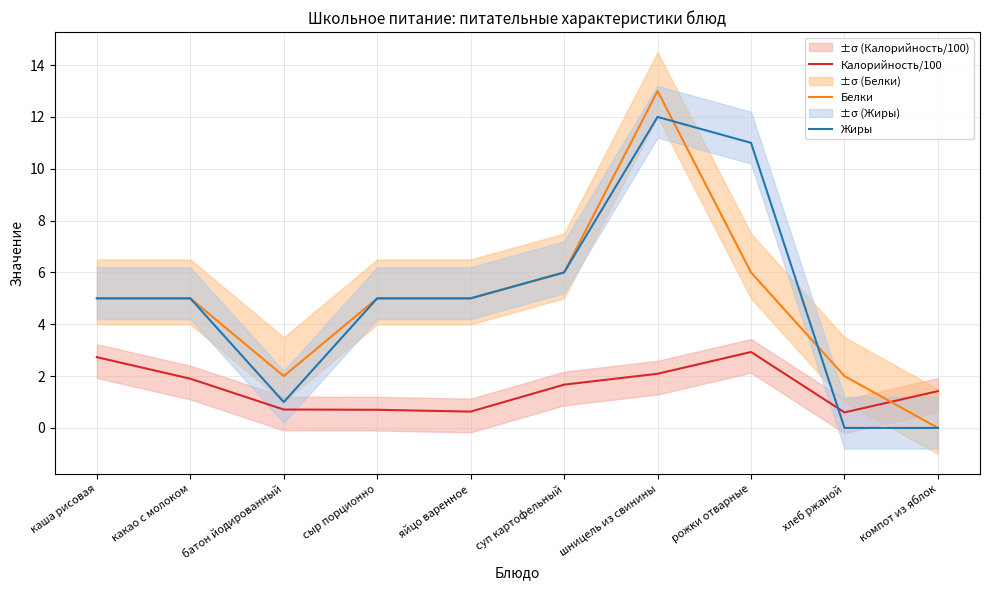

Count the number of data series in this chart.

3